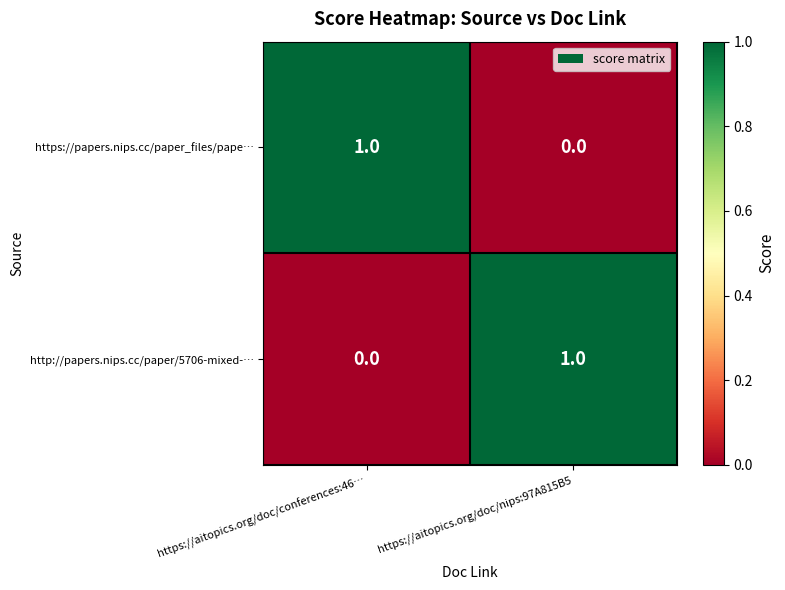

List the labels in order of https://papers.nips.cc/paper_files/pape… value, smallest first.

https://aitopics.org/doc/nips:97A815B5, https://aitopics.org/doc/conferences:46…